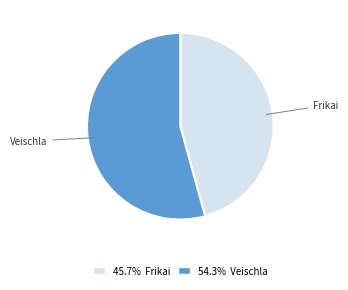

Approximately how many times larger is the value at 45.7% Frikai compared to 54.3% Veischla?

0.8